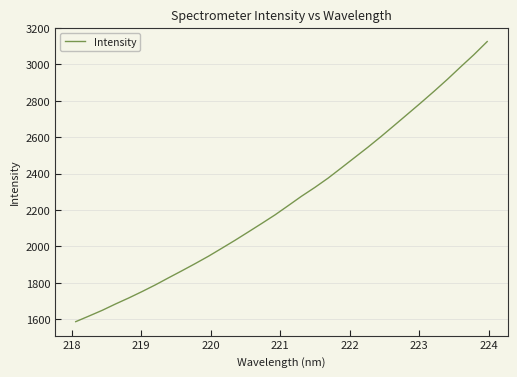

What is the greatest value displayed?

3124.9